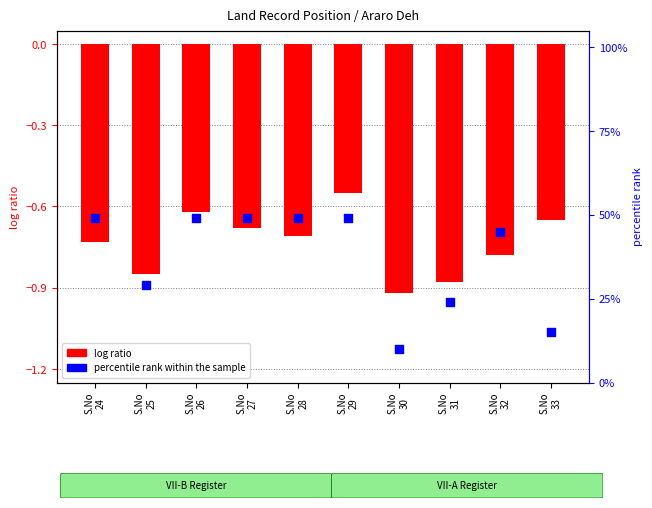

Which series has the widest spread of Y values?

percentile rank within the sample